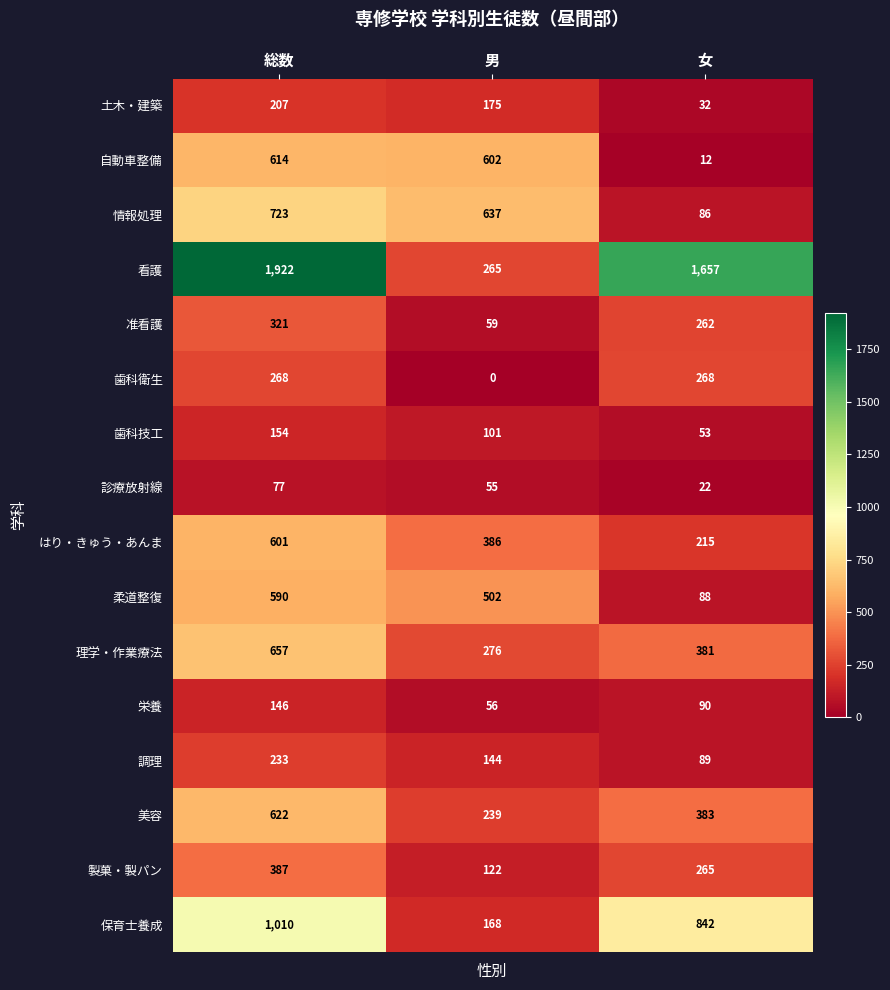

What is the sum of the 保育士養成 values at 女 and 男?

1010